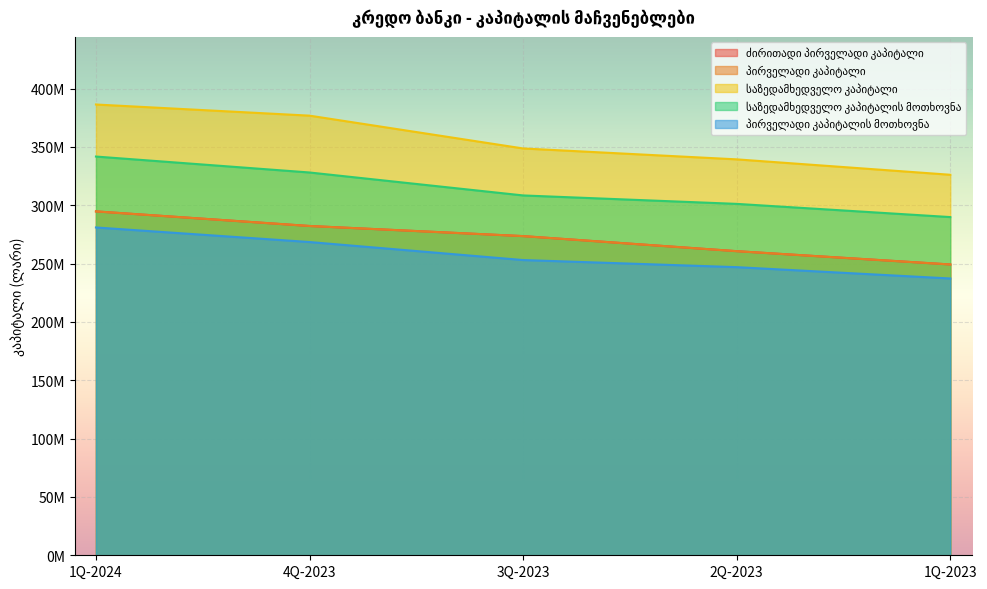

Between 3Q-2023 and 2Q-2023, which series saw the biggest shift?

ძირითადი პირველადი კაპიტალი